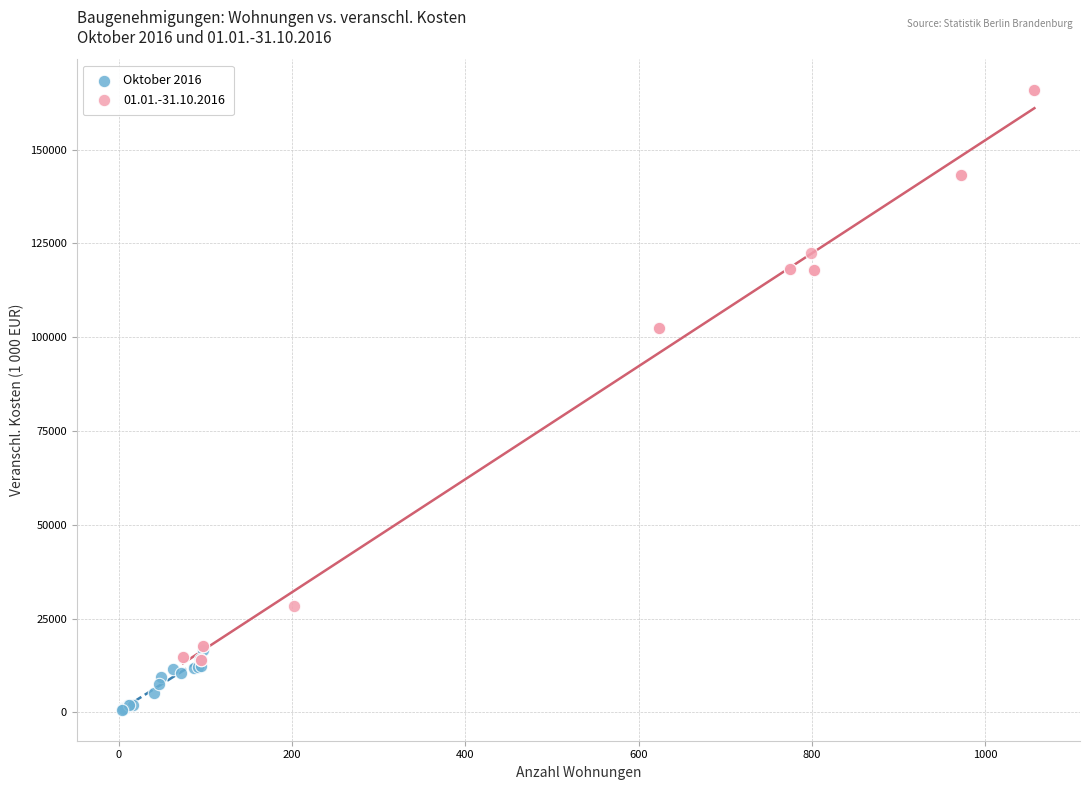

Which series reaches the minimum Y coordinate?

Oktober 2016